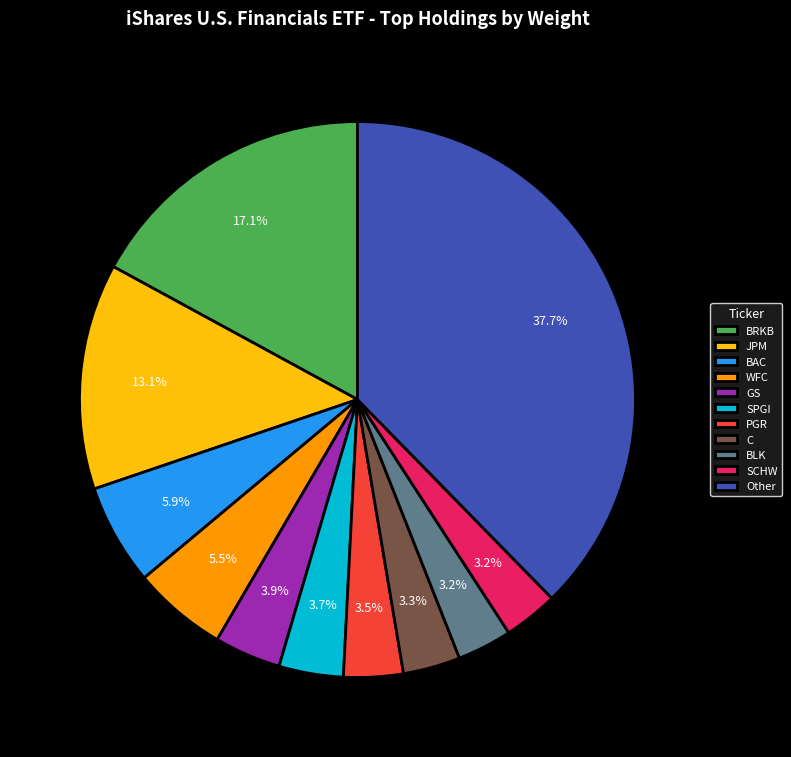

Does any single category account for the majority?

No